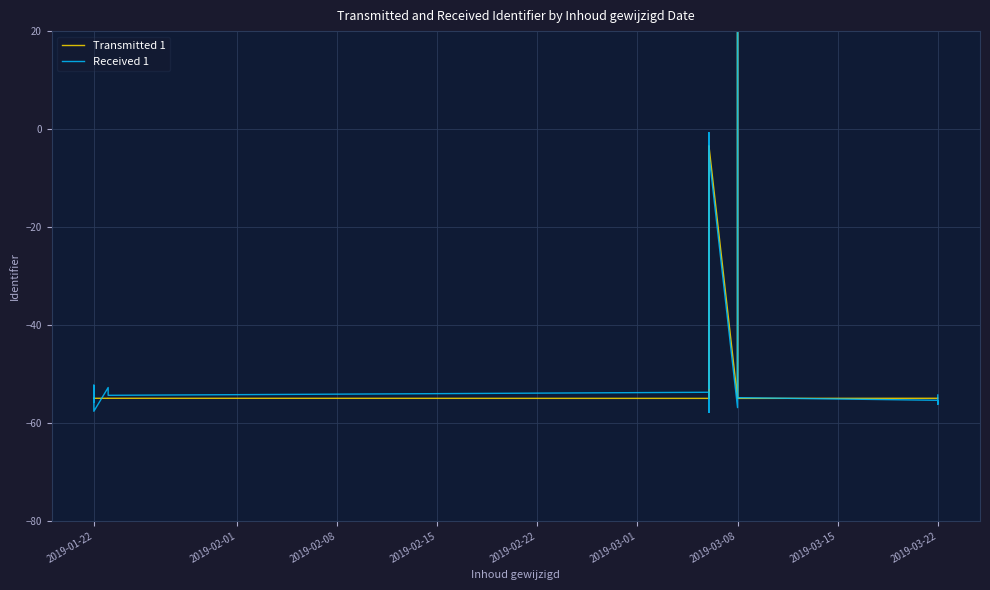

At 2019-03-08, list the series in order from smallest to largest.

Received 1, Transmitted 1